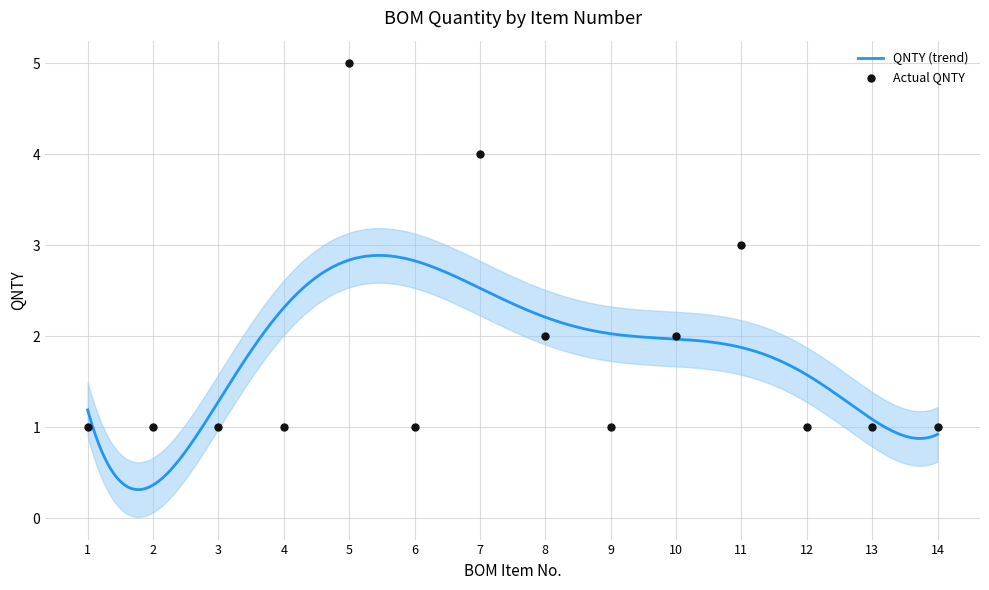

What is the ratio of the value at 8 to the value at 7?

0.5